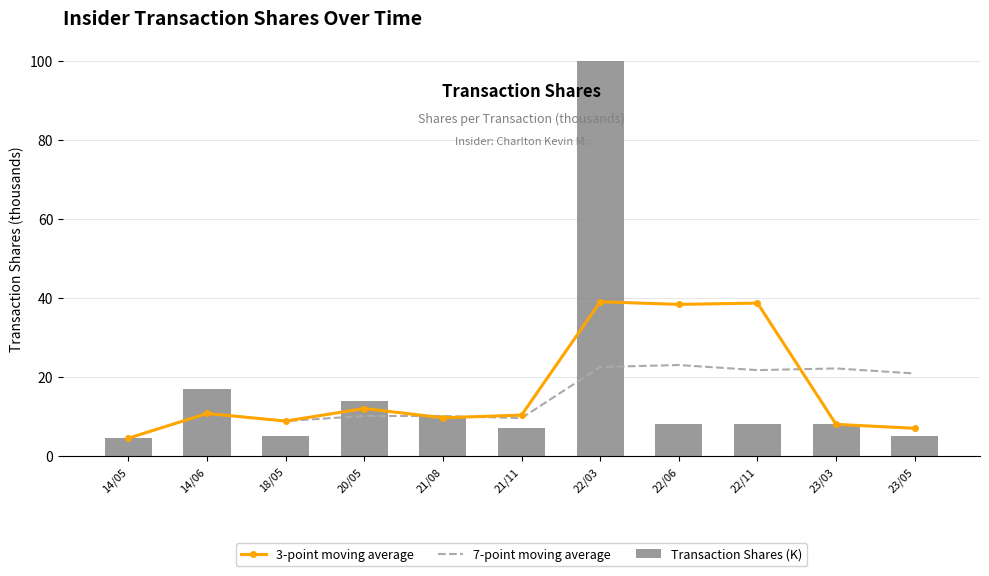

Reading right to left, list all the values displayed in this chart.

3-point moving average: 7.0	8.0	38.7	38.3	39.0	10.3	9.7	12.0	8.8	10.8	4.5
7-point moving average: 20.9	22.1	21.7	23.0	22.5	9.6	10.1	10.1	8.8	10.8	4.5
Transaction Shares (K): 5.0	8.0	8.0	8.0	100.0	7.0	10.0	14.0	5.0	17.0	4.5